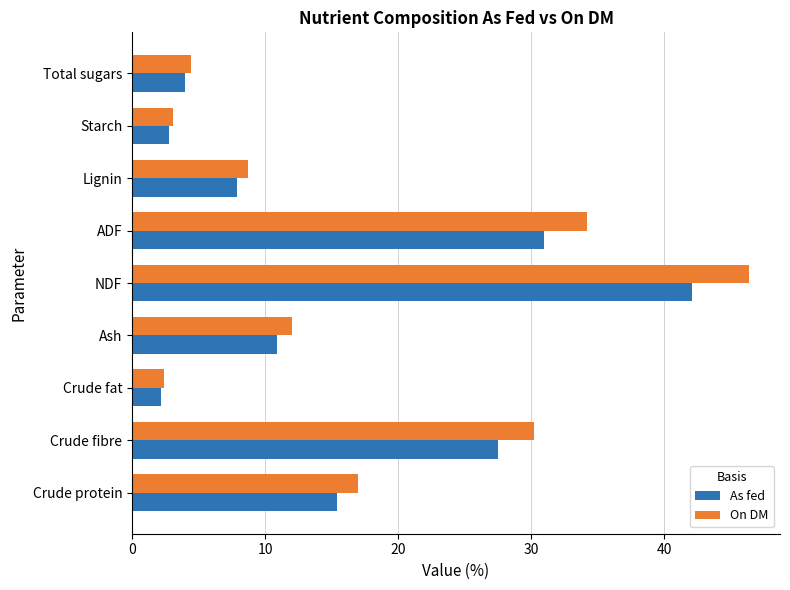

Which series has the largest range (max minus min)?

On DM